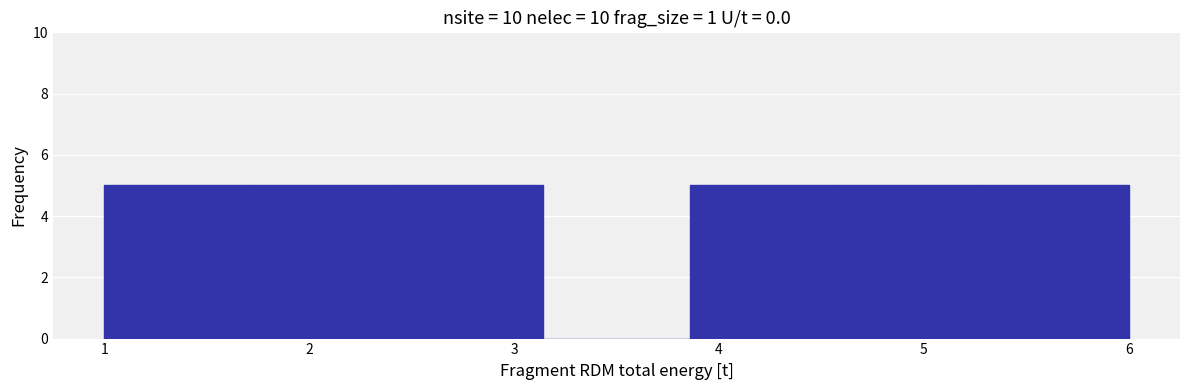

How tall is the bar that spans 4.6 to 5.3 on the x-axis? Neither the bar edges nor the heights are printed on the chart, so give them approximately, as read against the axes.

5